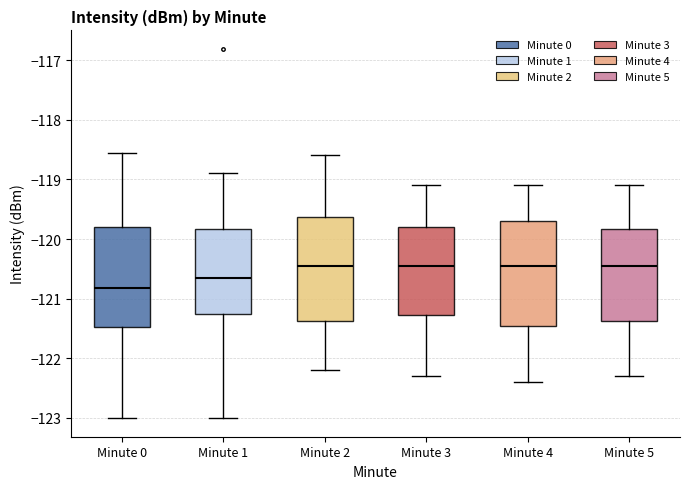

Reading left to right, read every box against the y-axis: the position of its median line, the range the box covers, and the ends of its whiskers. The values are not printed on the chart, so give them approximately, as read against the axis.

Minute 0: median -120.8, box -121.5 to -119.8, whiskers -123.0 to -118.6
Minute 1: median -120.6, box -121.2 to -119.8, whiskers -123.0 to -118.9
Minute 2: median -120.4, box -121.4 to -119.6, whiskers -122.2 to -118.6
Minute 3: median -120.4, box -121.3 to -119.8, whiskers -122.3 to -119.1
Minute 4: median -120.4, box -121.4 to -119.7, whiskers -122.4 to -119.1
Minute 5: median -120.4, box -121.4 to -119.8, whiskers -122.3 to -119.1